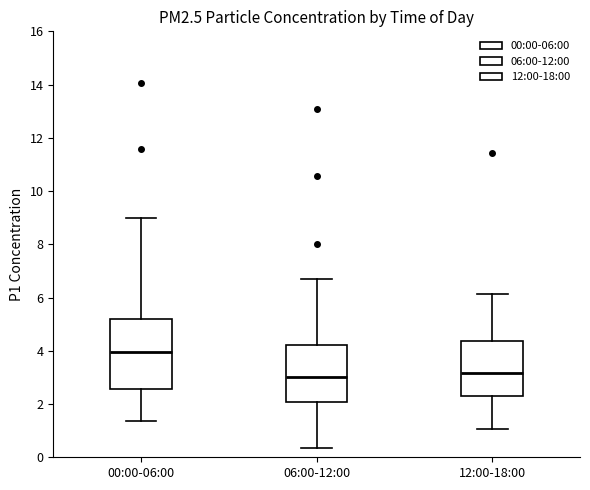

Which box is the tallest, from its lower edge to its upper edge?

00:00-06:00